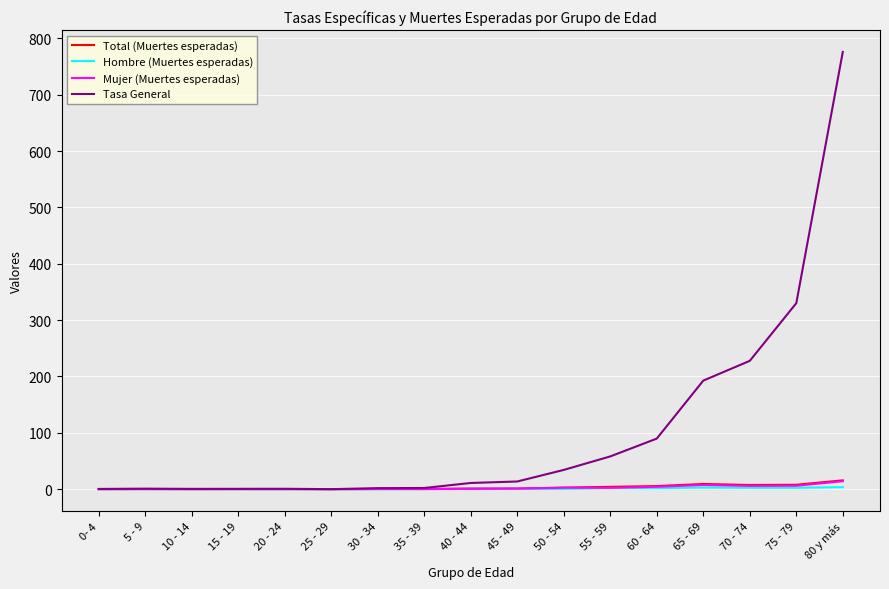

What is the difference between the Mujer (Muertes esperadas) values at 45 - 49 and 40 - 44?

0.3